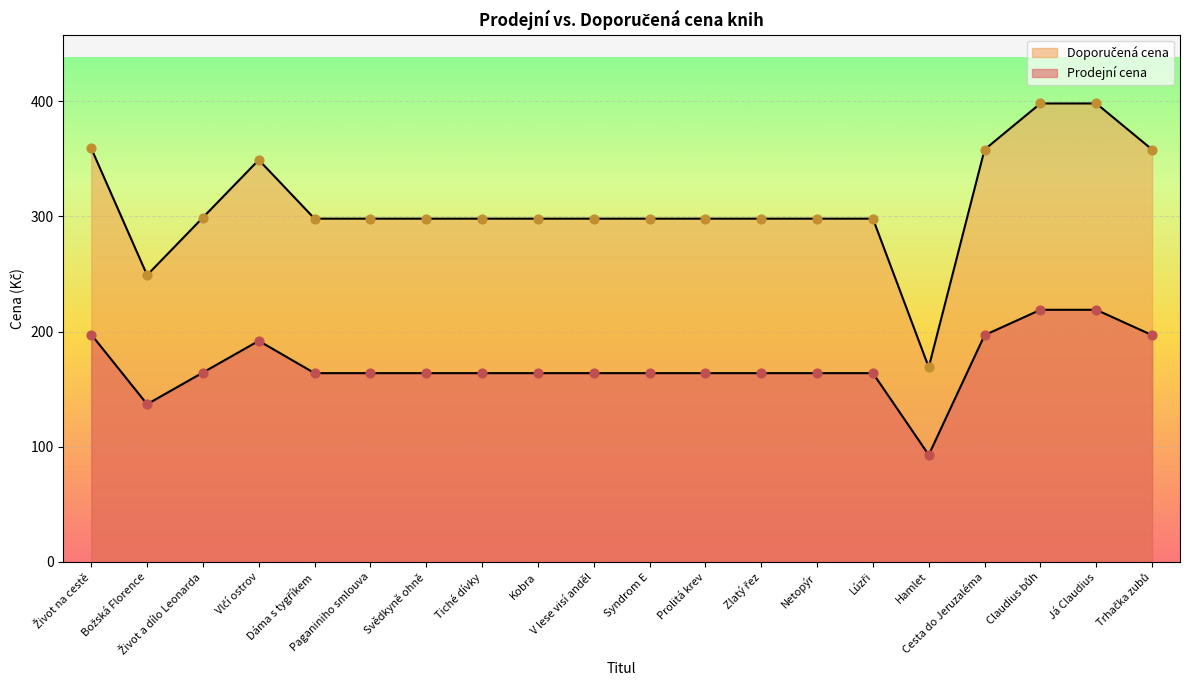

Which series contains the highest Y value?

Prodejní cena